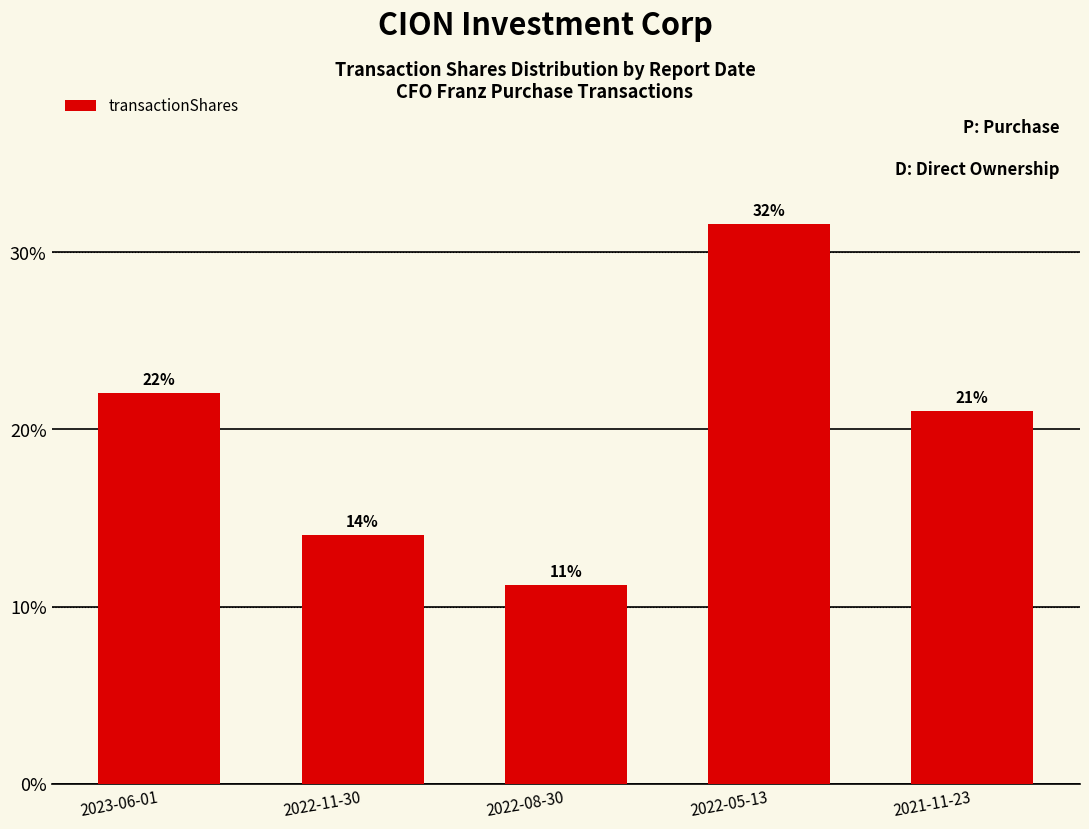

What is the average value?

20.0